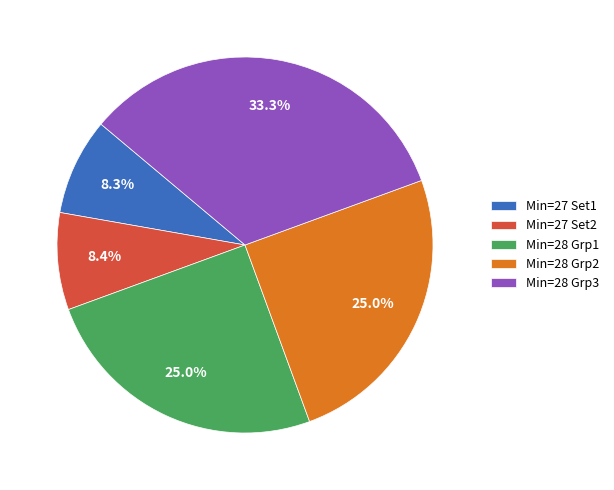

Which has a higher value, Min=28 Grp1 or Min=27 Set1?

Min=28 Grp1